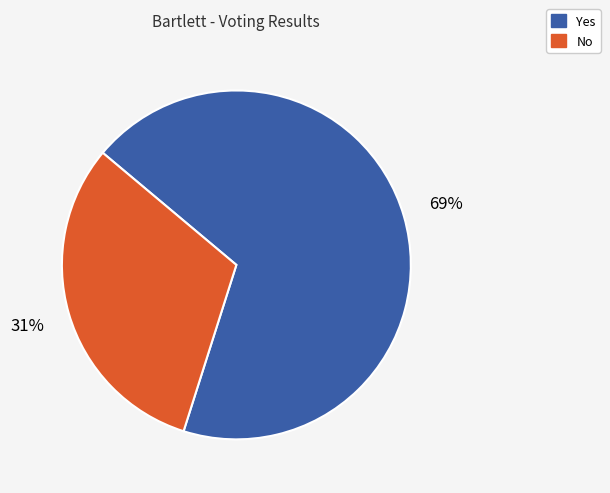

Is the sum of No and Yes greater than half?

Yes